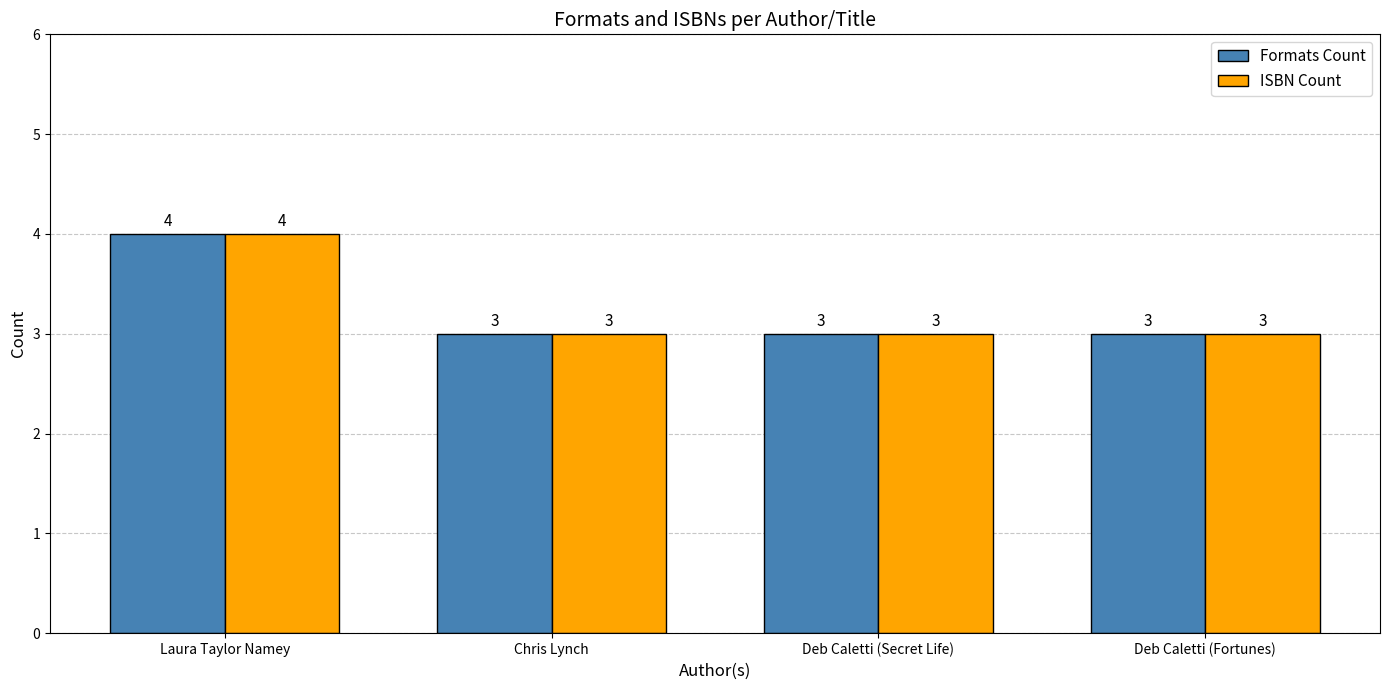

Reading left to right, extract all data points from this chart.

Formats Count: Laura Taylor Namey=4	Chris Lynch=3	Deb Caletti (Secret Life)=3	Deb Caletti (Fortunes)=3
ISBN Count: Laura Taylor Namey=4	Chris Lynch=3	Deb Caletti (Secret Life)=3	Deb Caletti (Fortunes)=3